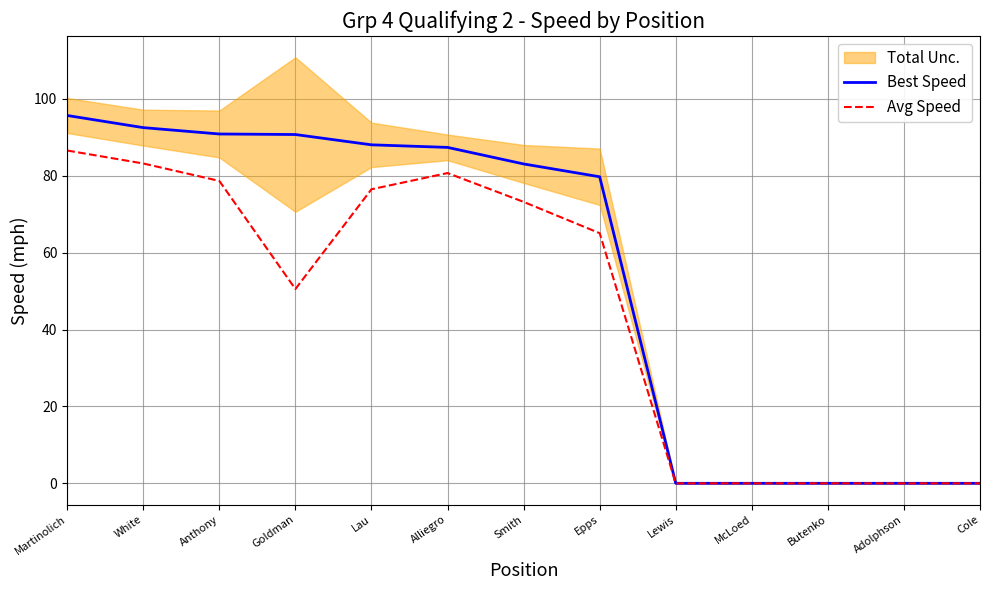

Reading left to right, list all the values displayed in this chart.

Best Speed: Martinolich=95.7	White=92.5	Anthony=90.9	Goldman=90.7	Lau=88.1	Alliegro=87.4	Smith=83.1	Epps=79.7	Lewis=0.0	McLoed=0.0	Butenko=0.0	Adolphson=0.0	Cole=0.0
Avg Speed: Martinolich=86.6	White=83.2	Anthony=78.7	Goldman=50.5	Lau=76.5	Alliegro=80.7	Smith=73.2	Epps=65.1	Lewis=0.0	McLoed=0.0	Butenko=0.0	Adolphson=0.0	Cole=0.0